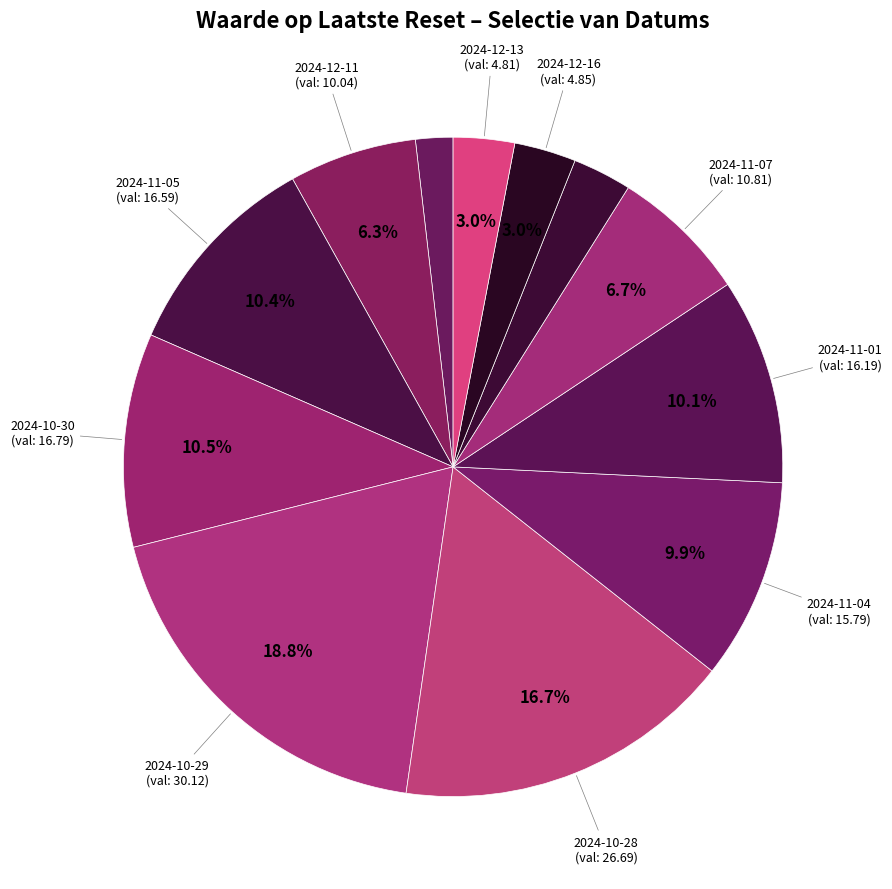

To the nearest percent, what is the average slice percentage?

8%